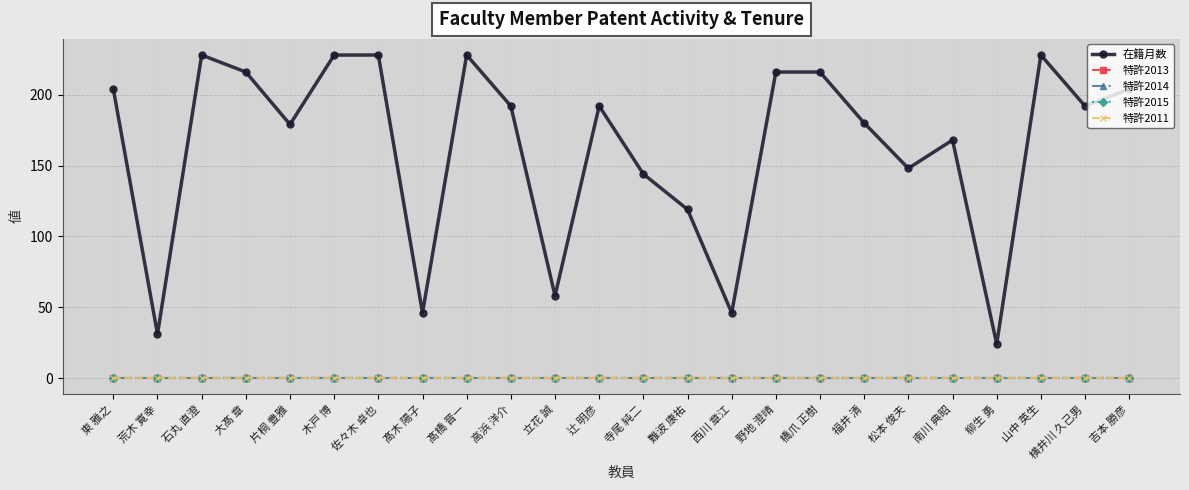

What position from the left is 野地 澄晴?

16